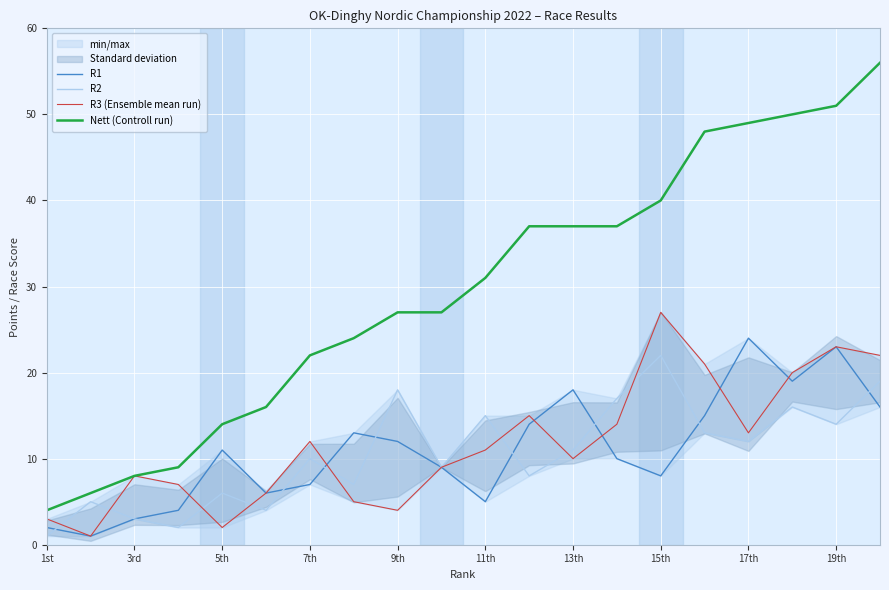

The R2 series shows 17 at 7th. True or false?

False